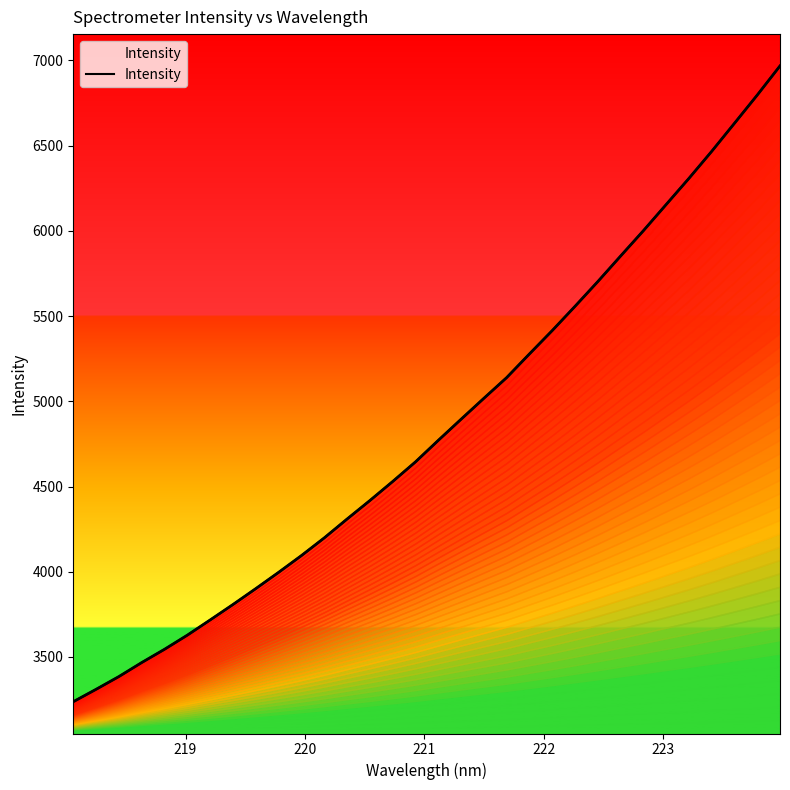

What is the sum of all values?

155146.5